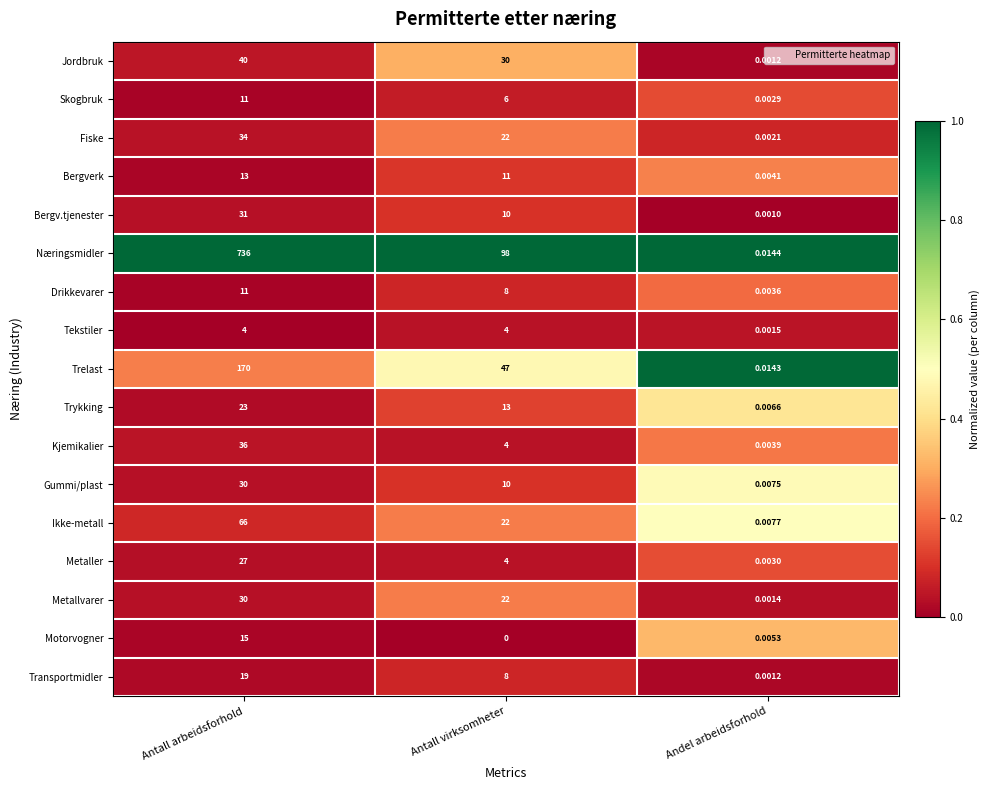

Count the number of categories in the chart.

3